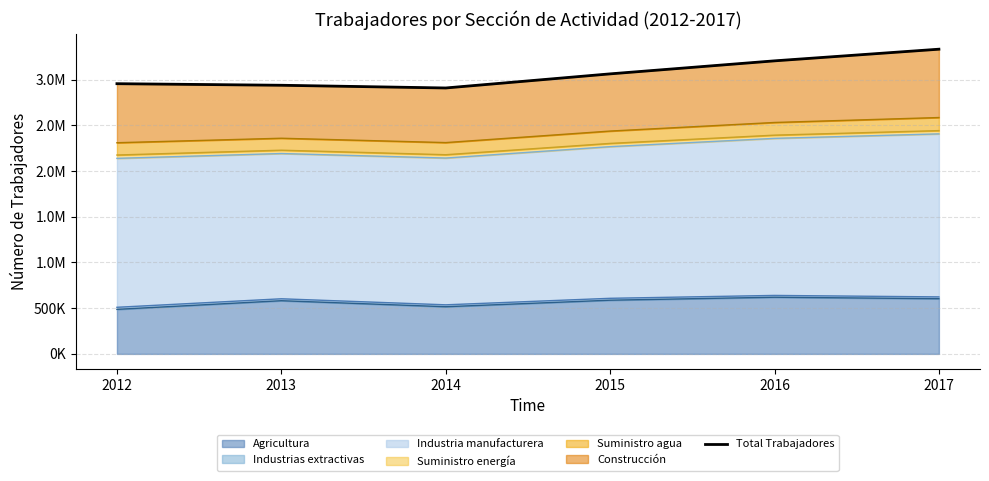

The chart shows a value of 932294 at 2014. True or false?

False